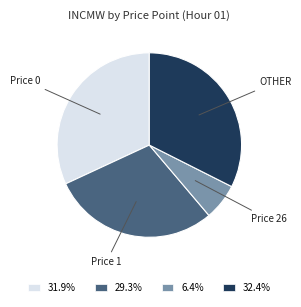

Combined, do 29.3% and 6.4% account for over 50%?

No